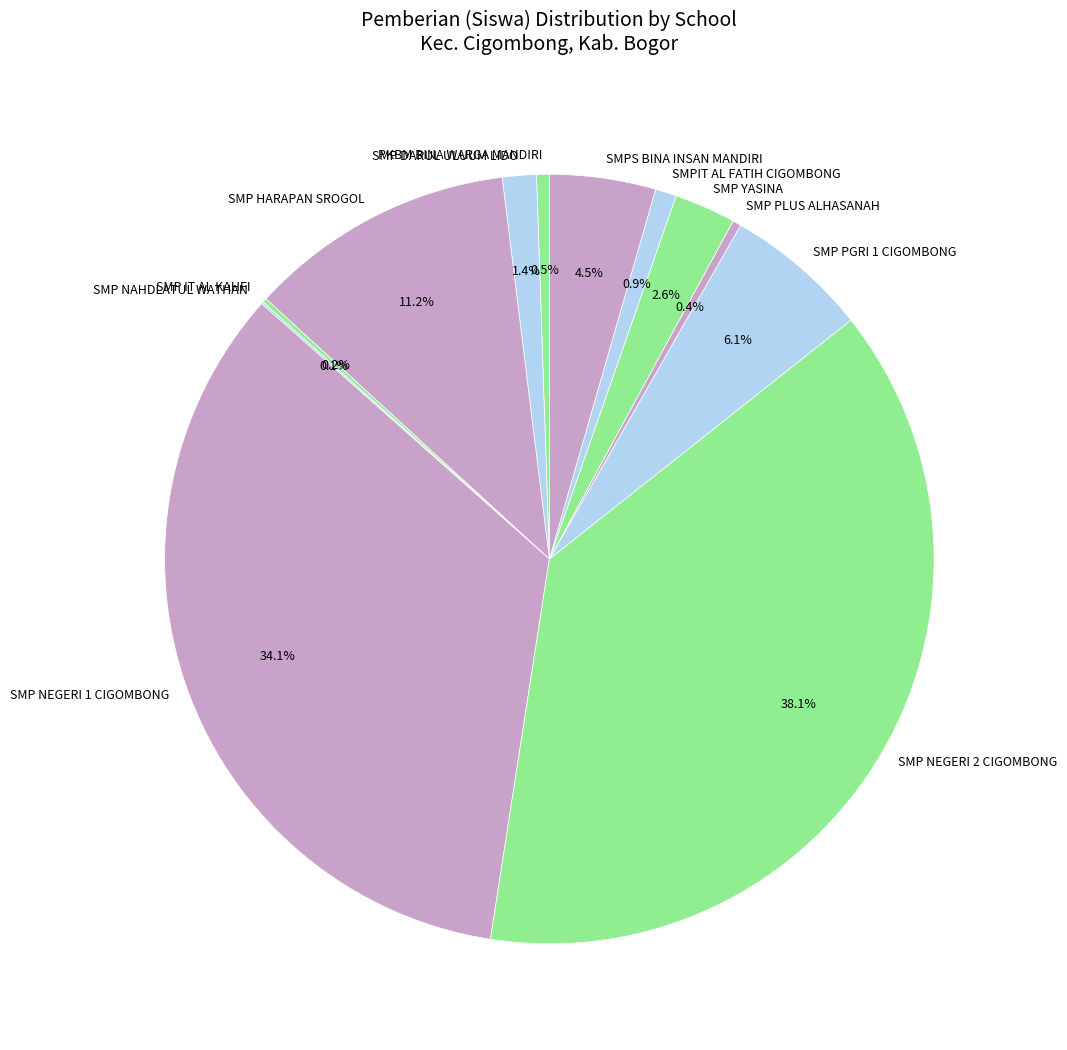

What portion of the pie excludes SMP NEGERI 2 CIGOMBONG?

61.9%